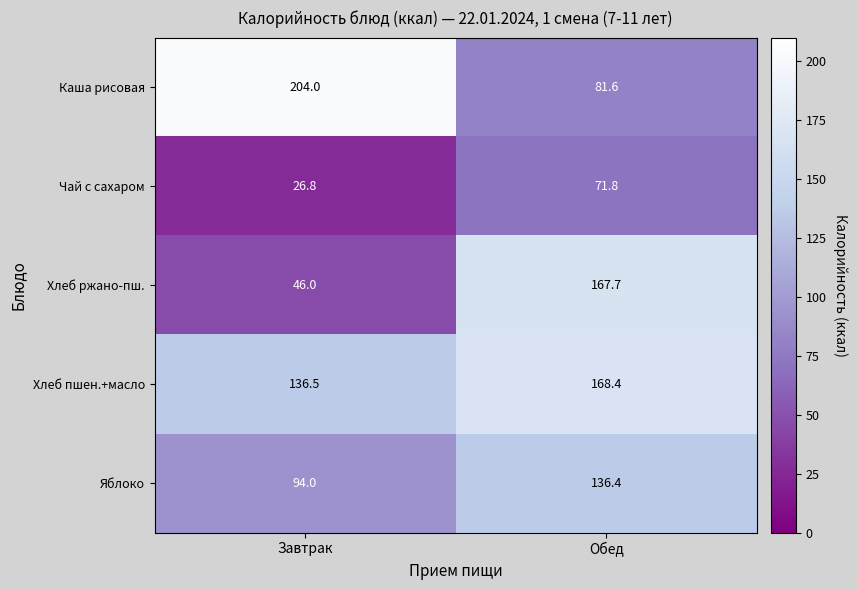

Which series has the largest total across all categories?

Хлеб пшен.+масло